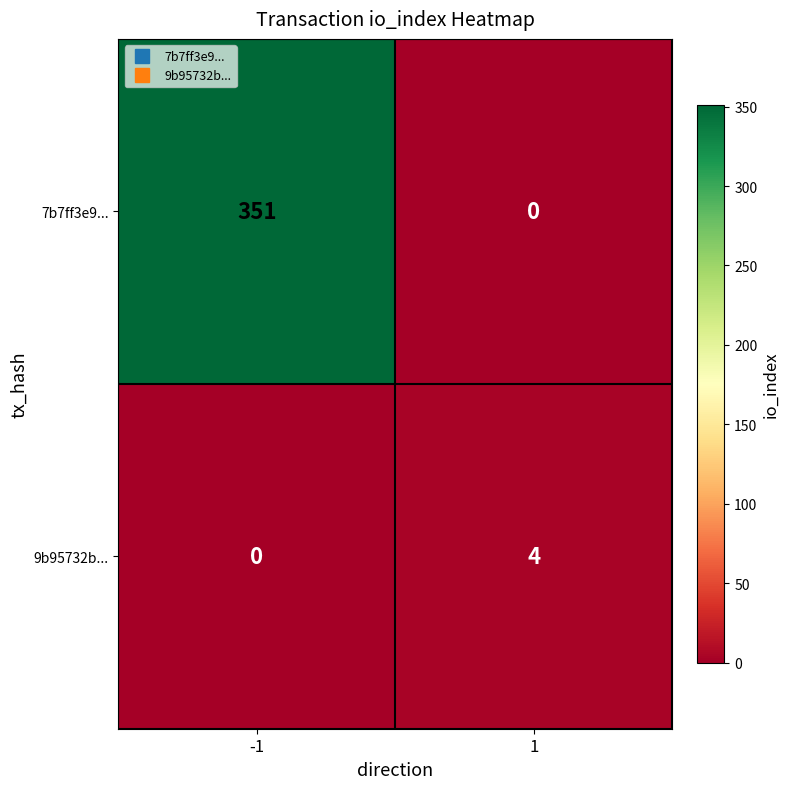

How many categories are shown in the chart?

2